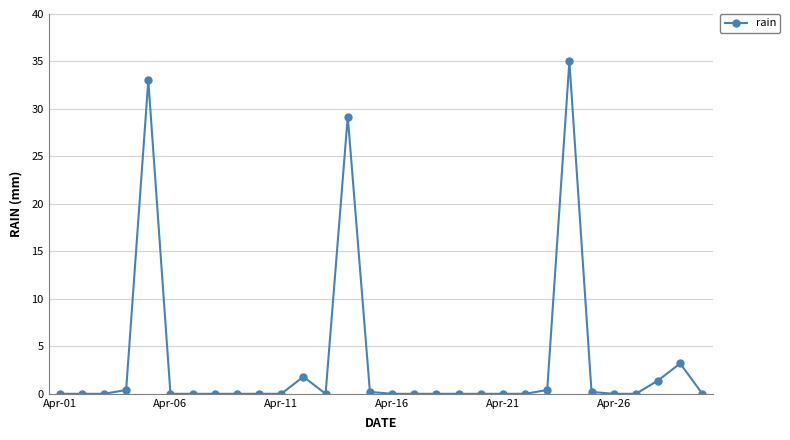

Reading left to right, what are all the values shown in this chart?

0.0	0.0	0.0	0.4	33.0	0.0	0.0	0.0	0.0	0.0	0.0	1.8	0.0	29.2	0.2	0.0	0.0	0.0	0.0	0.0	0.0	0.0	0.4	35.0	0.2	0.0	0.0	1.4	3.2	0.0